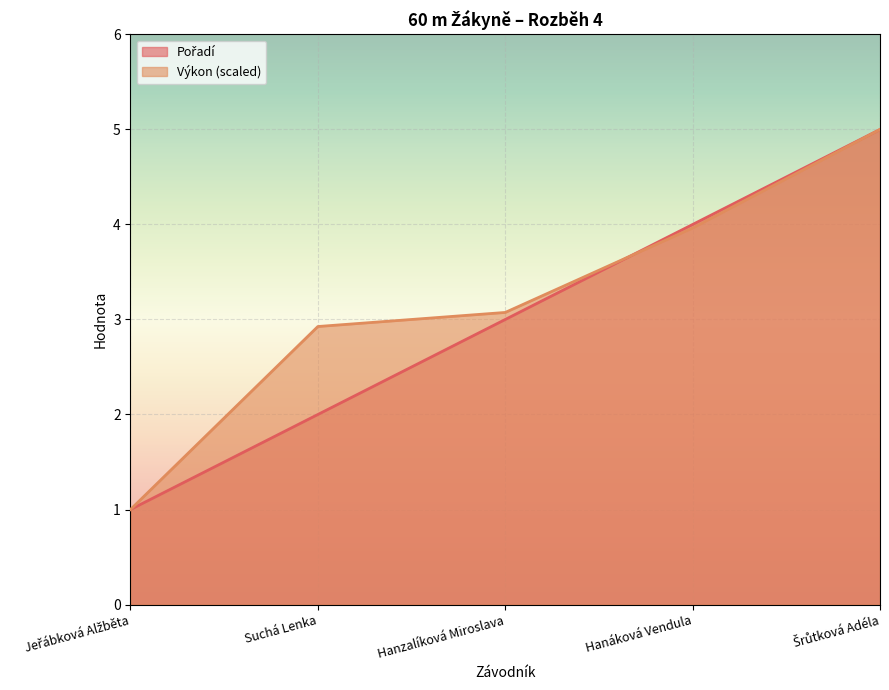

Which series changed the most between Suchá Lenka and Hanzalíková Miroslava?

Pořadí